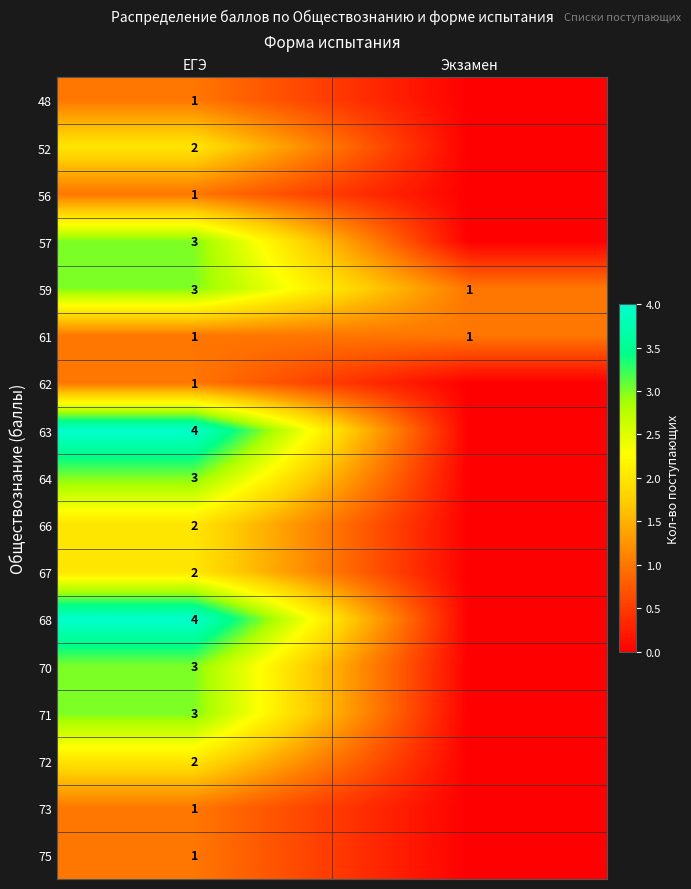

Is it true that 70 equals 1 at ЕГЭ?

False